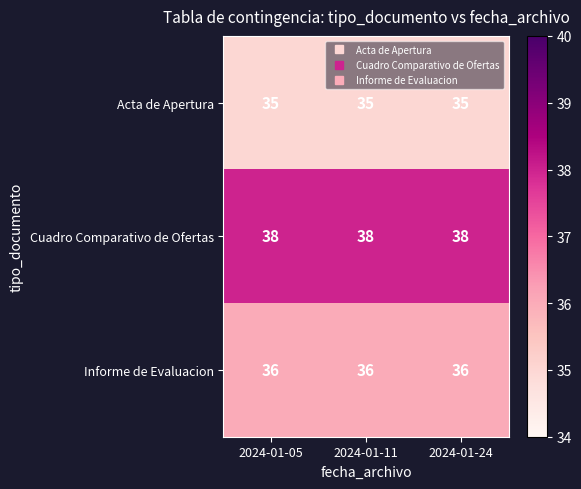

What is the sum of the Acta de Apertura values at 2024-01-24 and 2024-01-11?

70